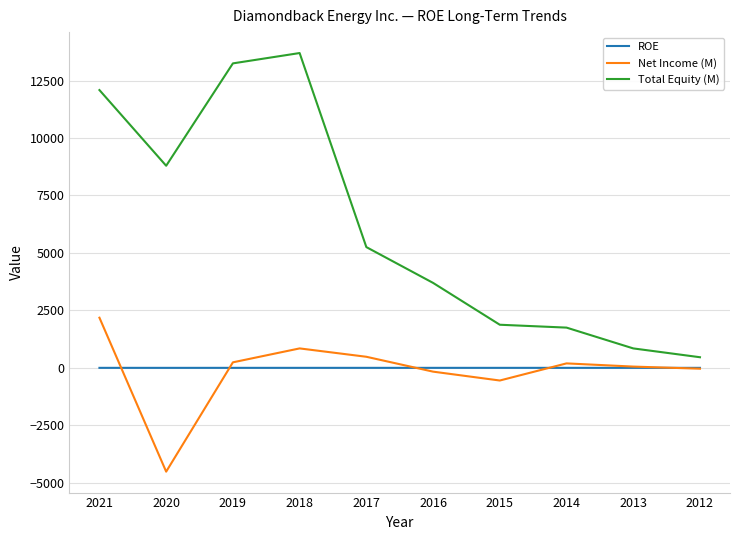

Which series changed the most between 2021 and 2015?

Total Equity (M)